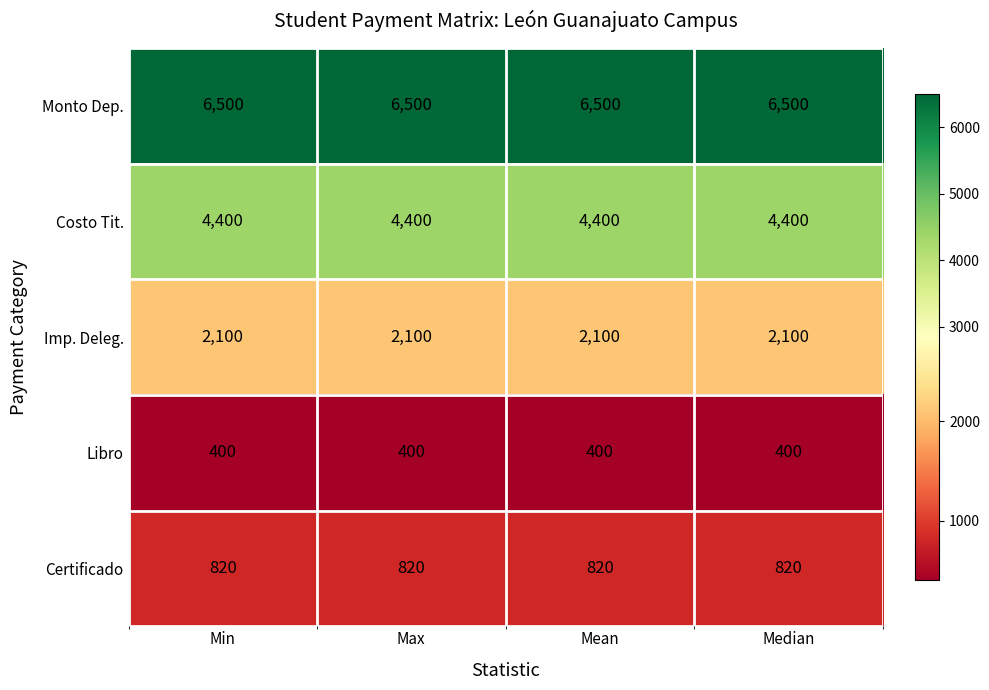

What is the approximate value of Costo Tit. at Mean?

4400